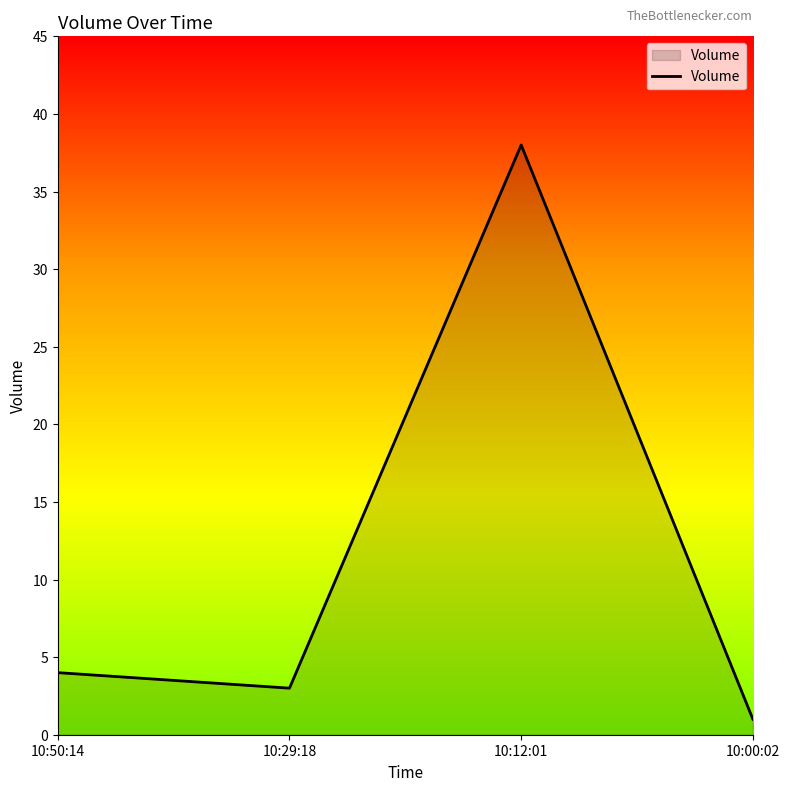

List the labels in order of value, largest first.

10:12:01, 10:50:14, 10:29:18, 10:00:02